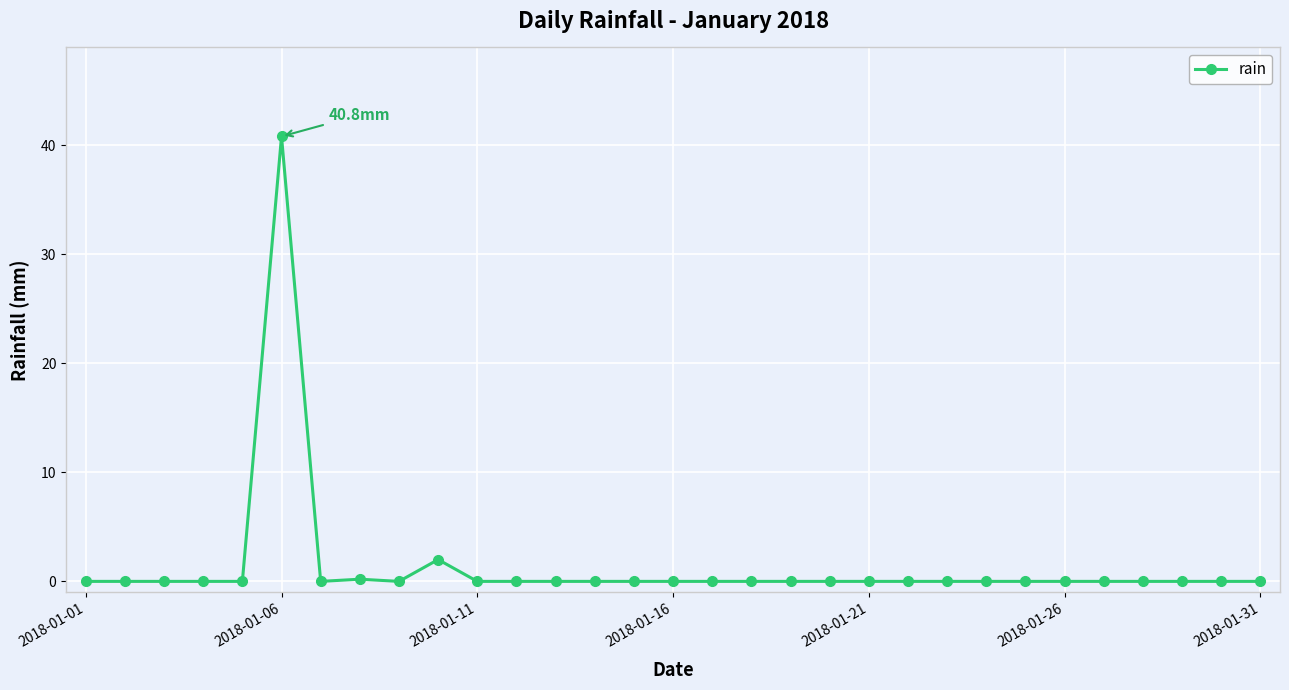

What is the sum of all values?

43.0